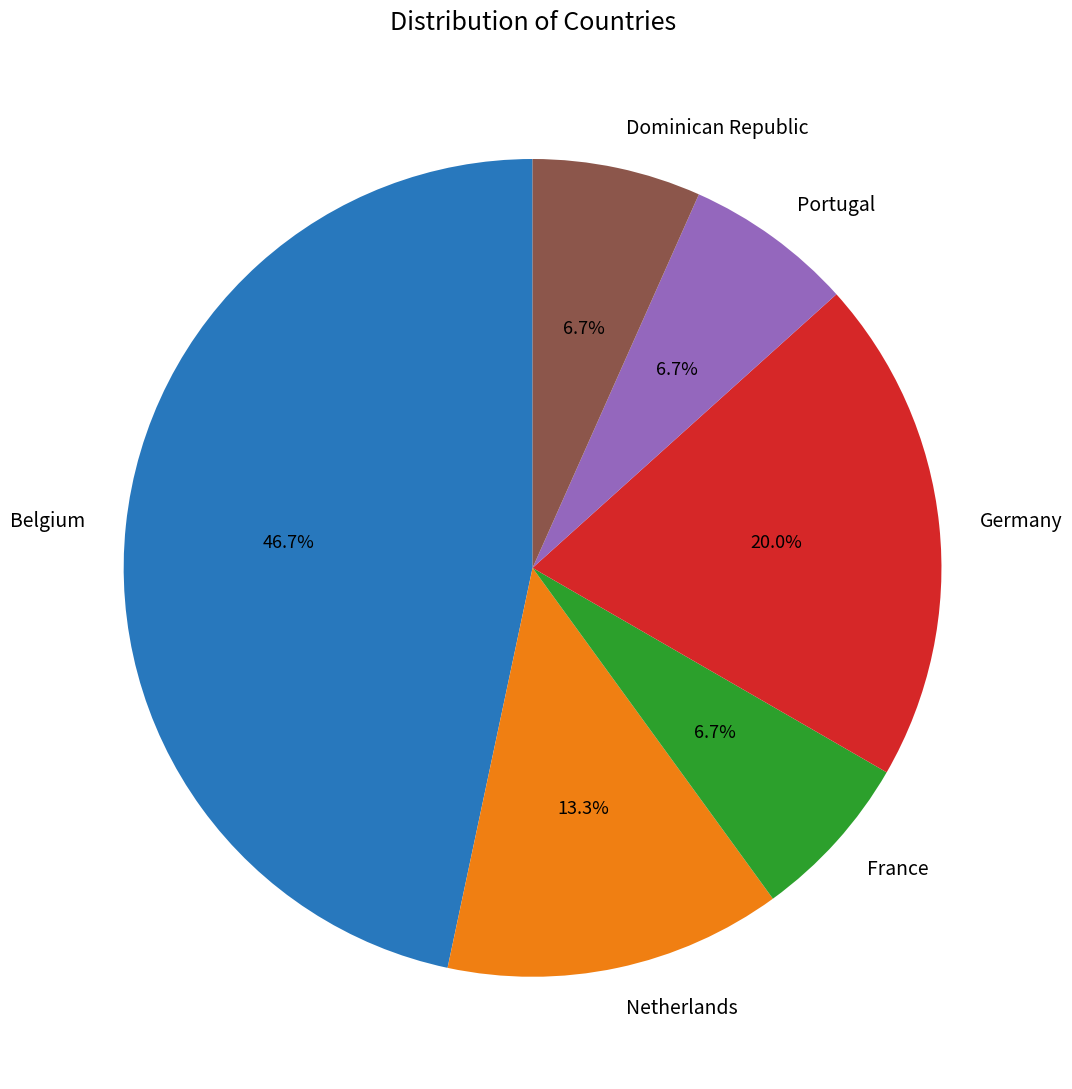

To the nearest percent, what is the difference between the largest and smallest slice percentages?

40%